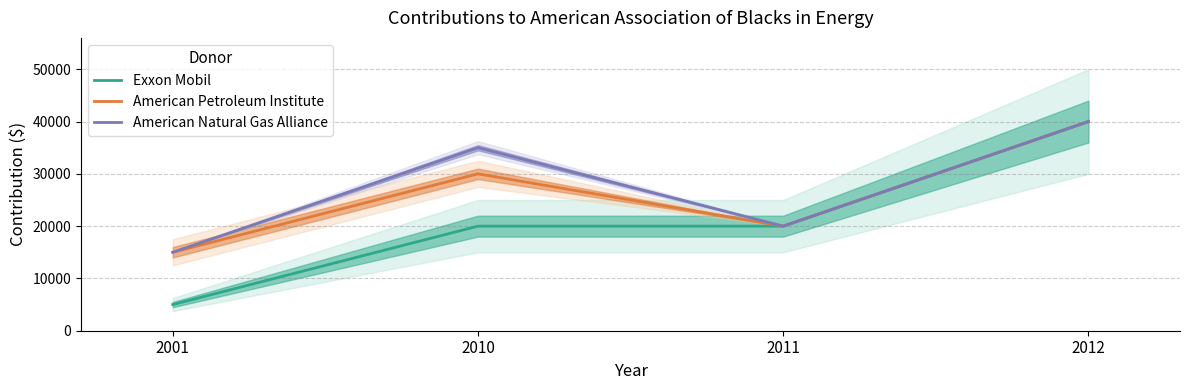

What is the sum of the American Petroleum Institute values at 2011 and 2001?

35000